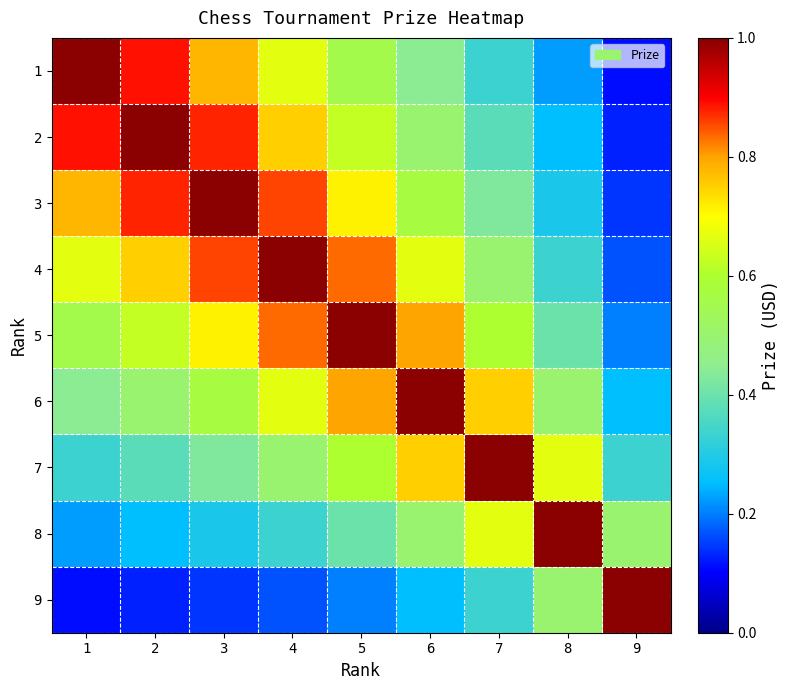

What is the smallest value displayed?

0.1